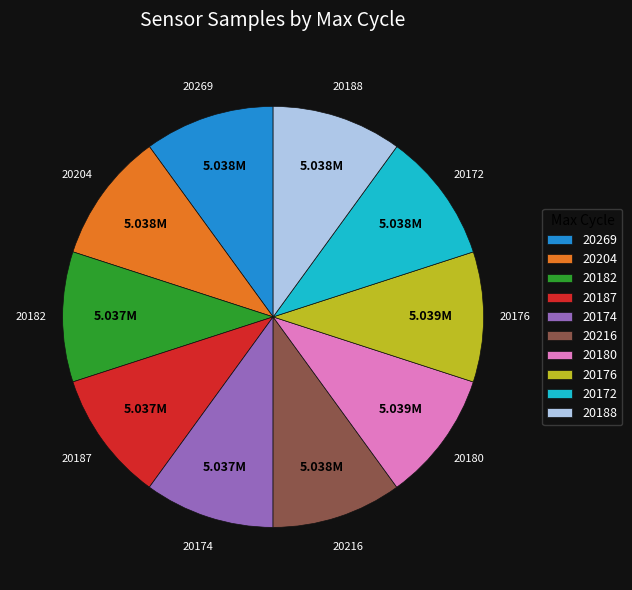

Does any single category account for the majority?

No